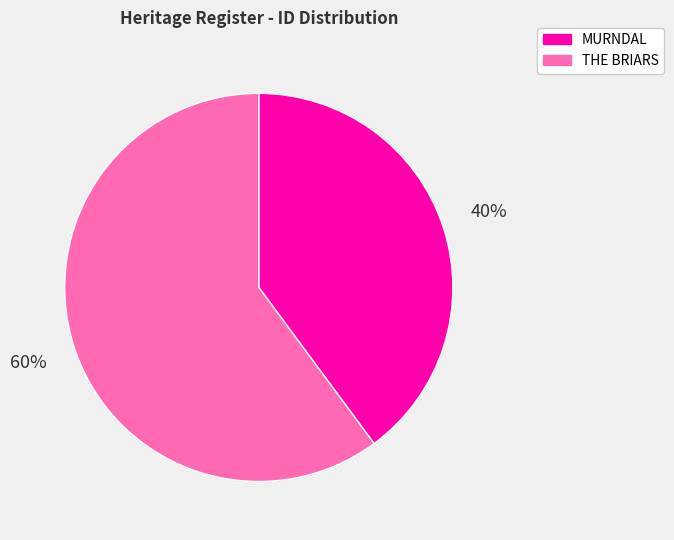

Rank the categories by value from lowest to highest.

MURNDAL, THE BRIARS